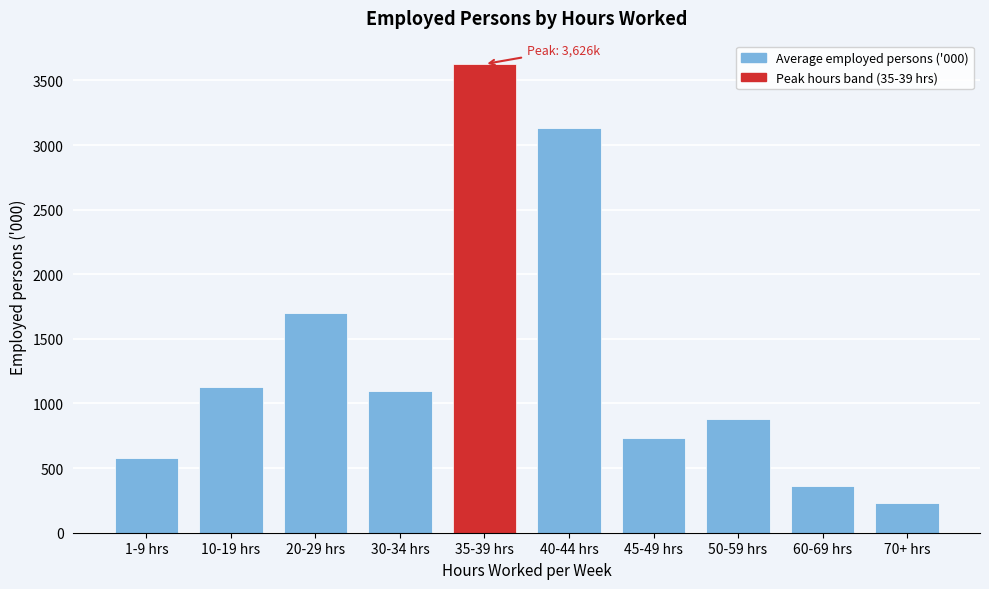

Reading left to right, extract all data points from this chart.

579.8	1127.8	1699.5	1094.0	3626.0	3132.3	733.4	879.2	359.1	231.9